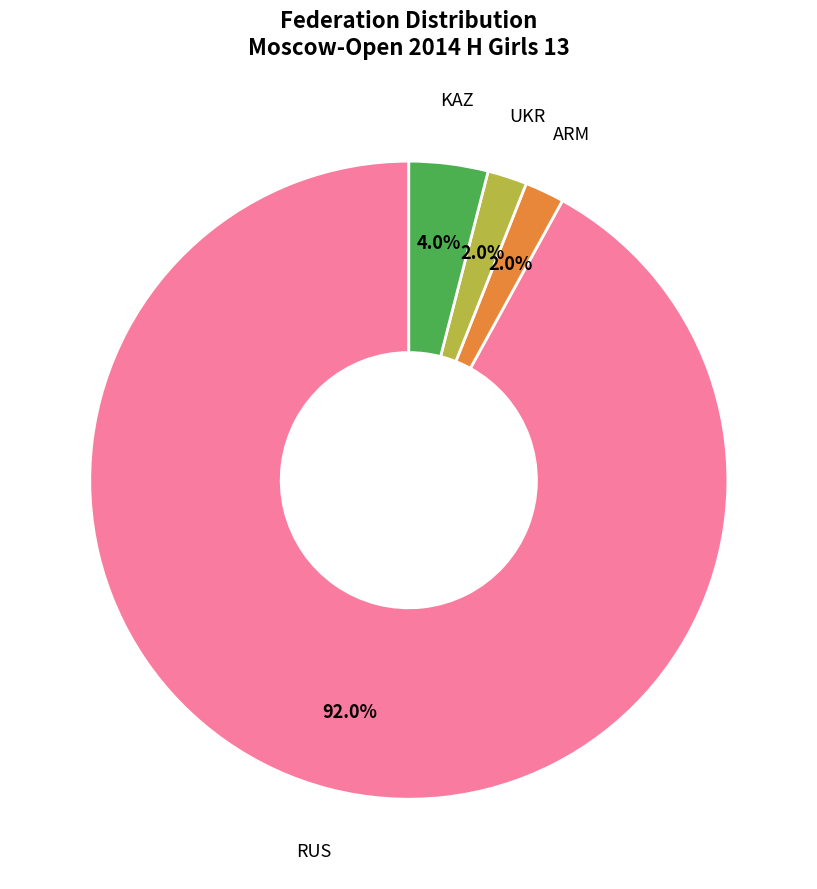

To the nearest percent, what portion does KAZ represent?

4%